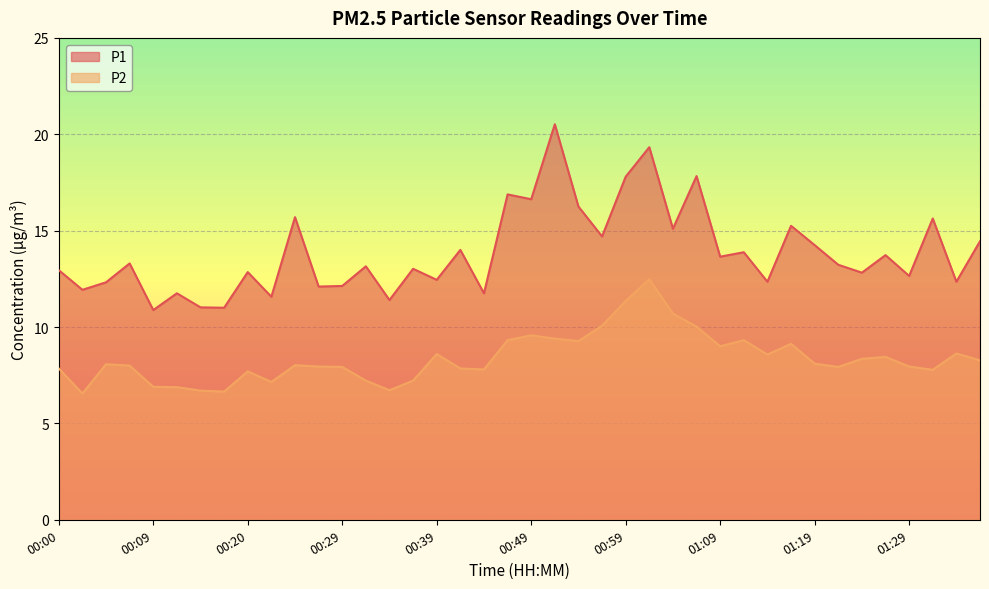

Read the P1 value at 00:47.

16.9